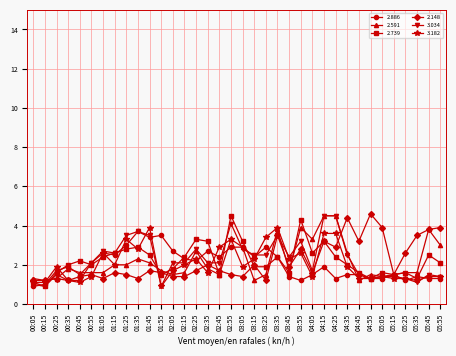

What is the difference between the highest and lowest values at 00:15?

0.3